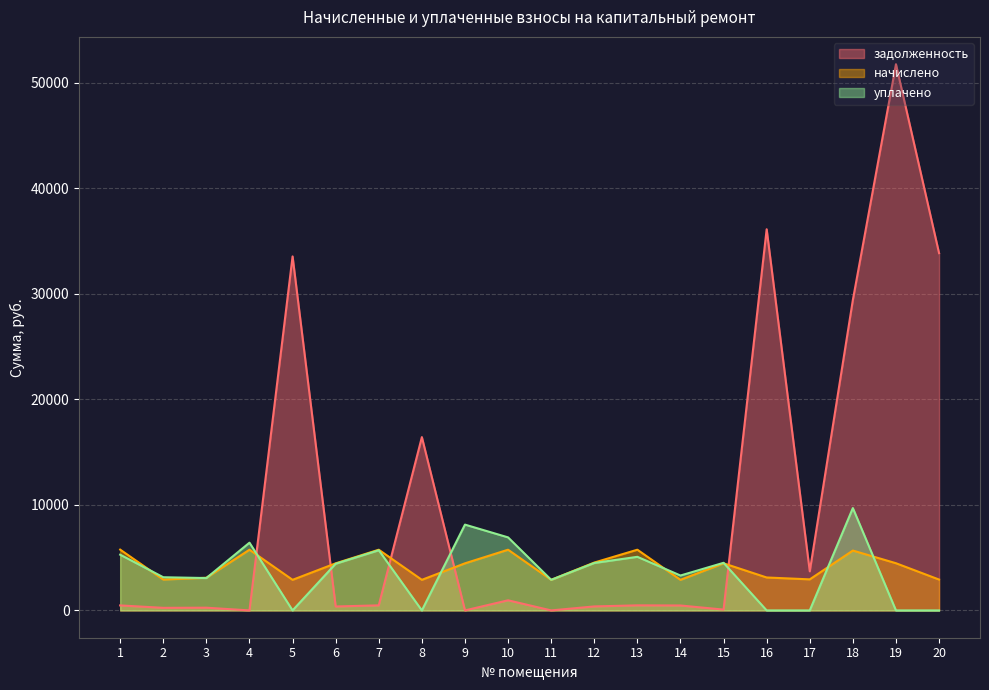

Between which two adjacent categories do уплачено and задолженность first intersect?

4 and 5